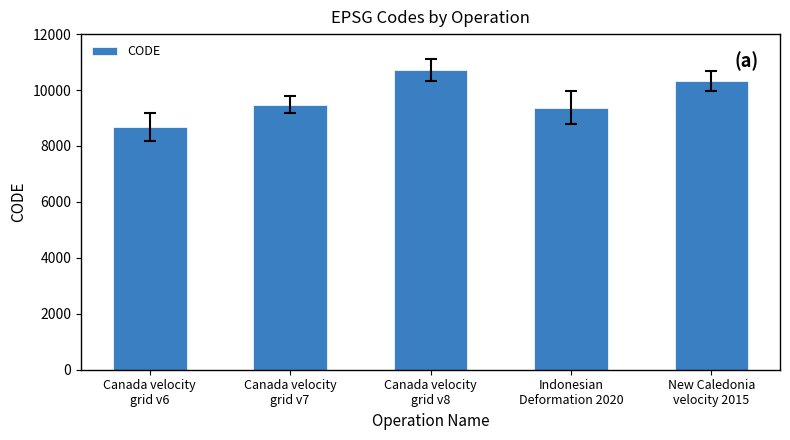

The chart shows a value of 17824 at Canada velocity
grid v8. True or false?

False